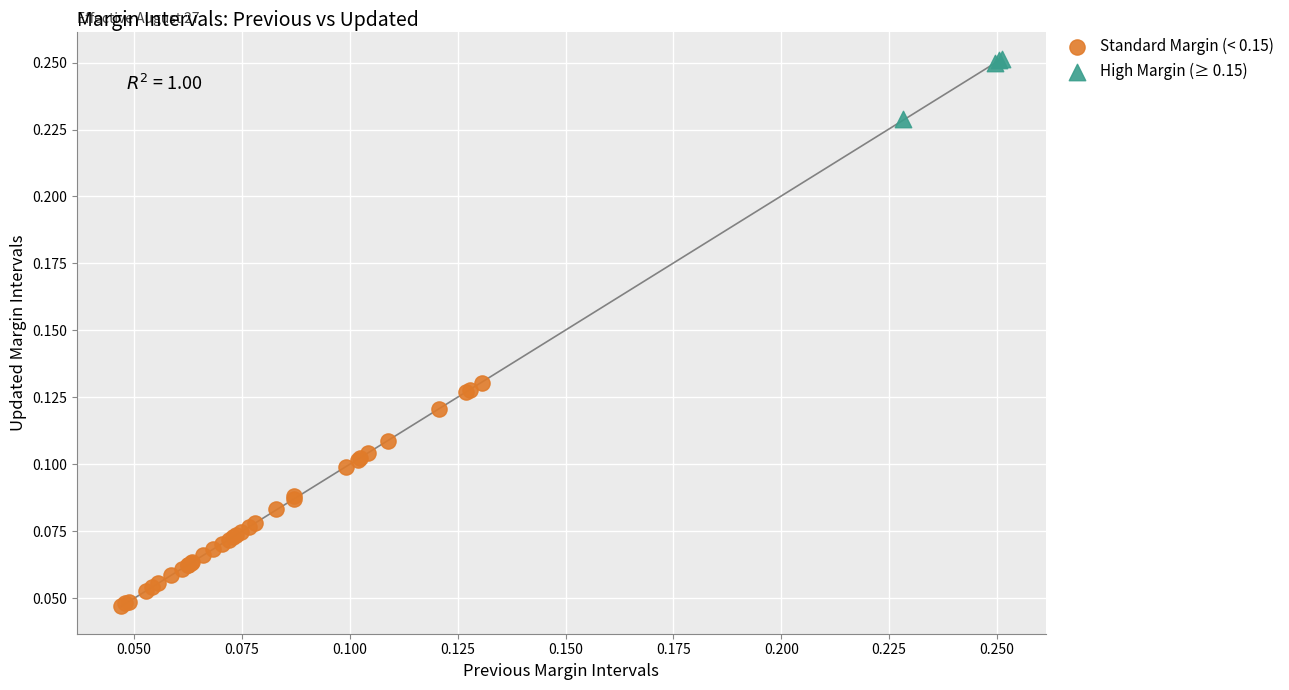

Which series has the widest spread of Y values?

Standard Margin (< 0.15)